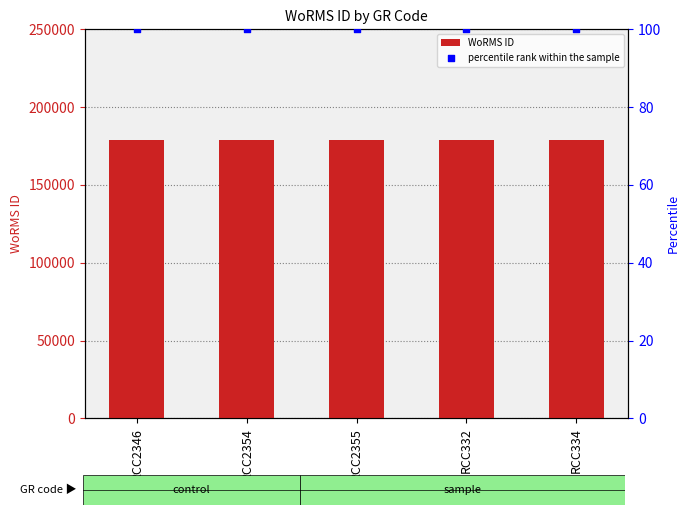

At how many categories does at least one series exceed 44988?

5